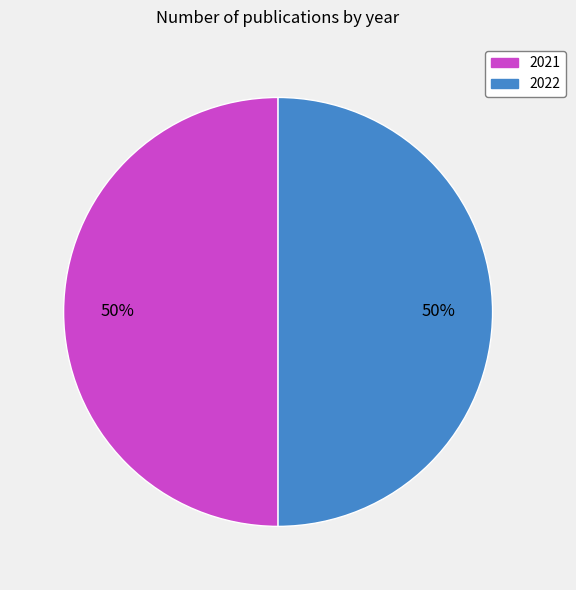

To the nearest percent, what is the combined percentage of 2022 and 2021?

100%